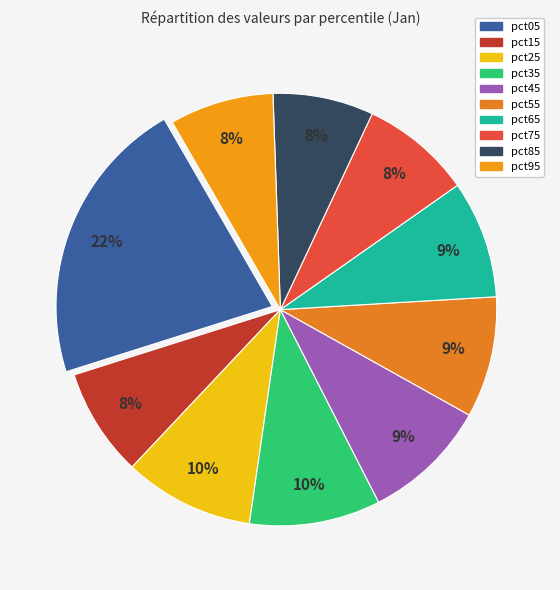

To the nearest percent, what is the average slice percentage?

10%